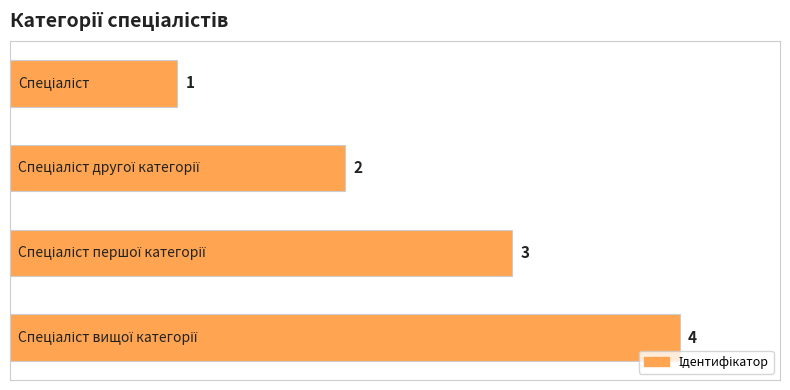

What is the value of the 4th bar from the top?

4